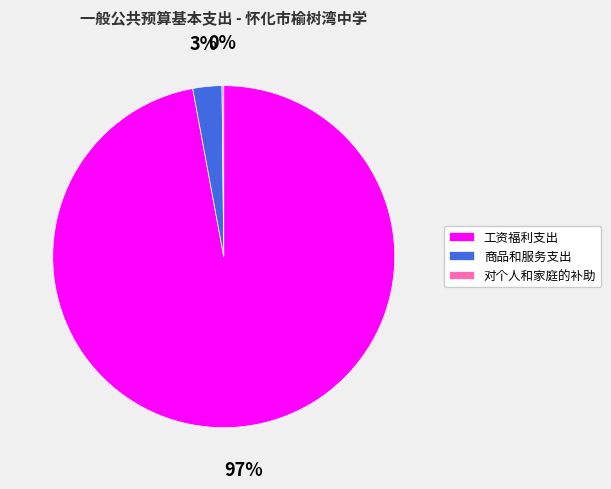

What is the largest slice in the pie chart?

工资福利支出